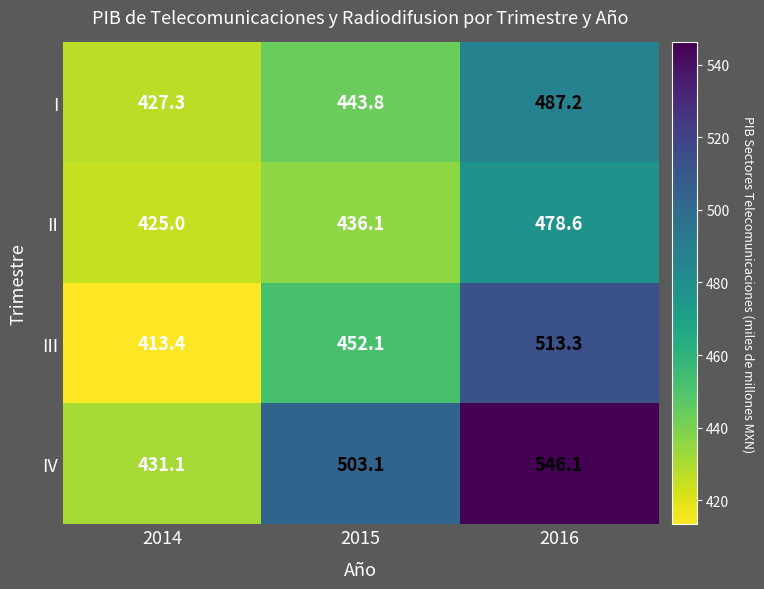

True or false: IV has a value of 204.4 at 2014.

False